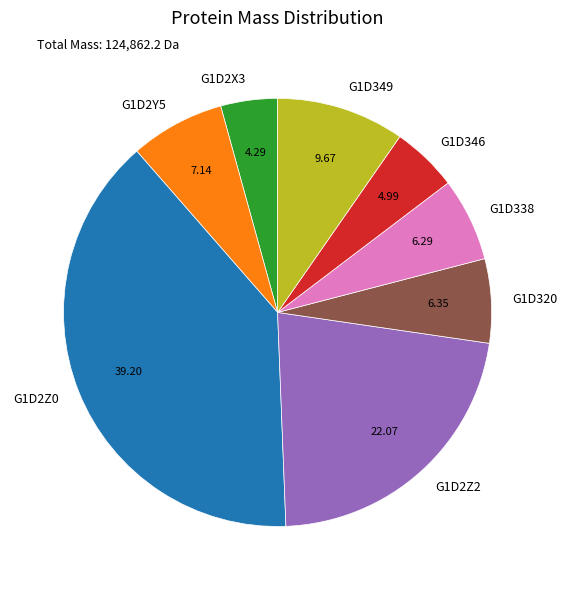

The G1D2Y5 slice represents 1% of the pie. True or false?

False